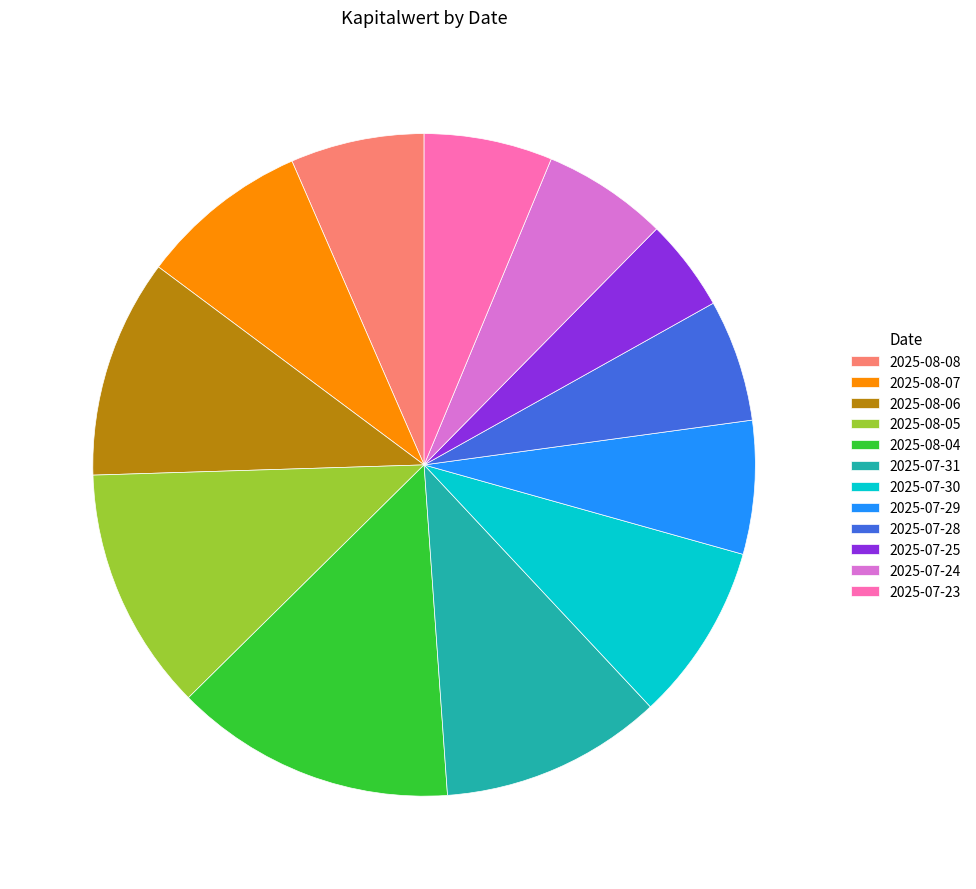

Approximately how many times larger is the value at 2025-07-30 compared to 2025-08-07?

1.0